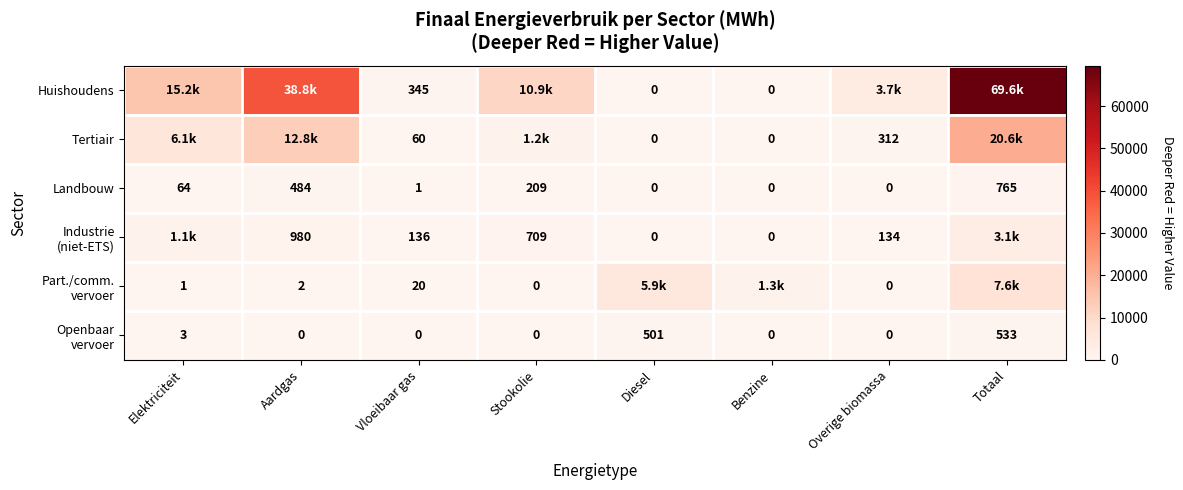

How many values in the Huishoudens series exceed 10885?

4